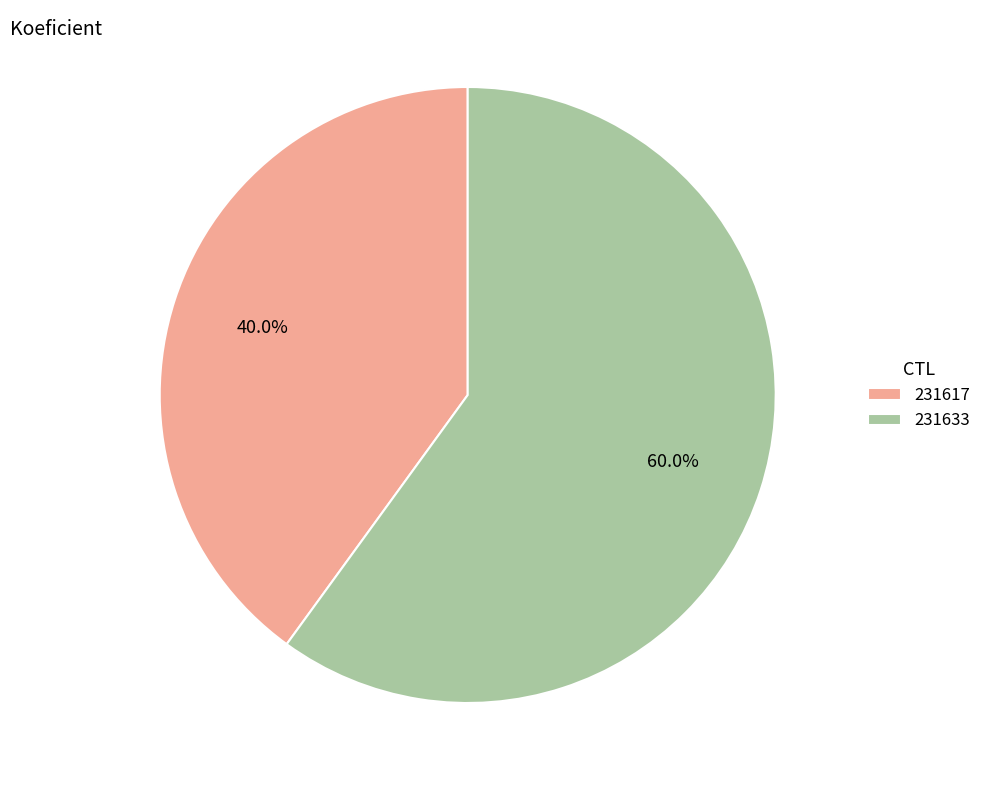

Which category has the biggest portion of the pie?

231633